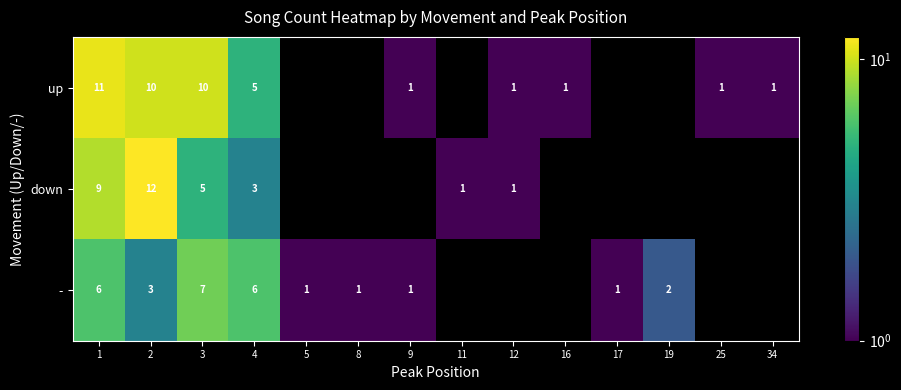

What is the maximum value shown in the chart?

12